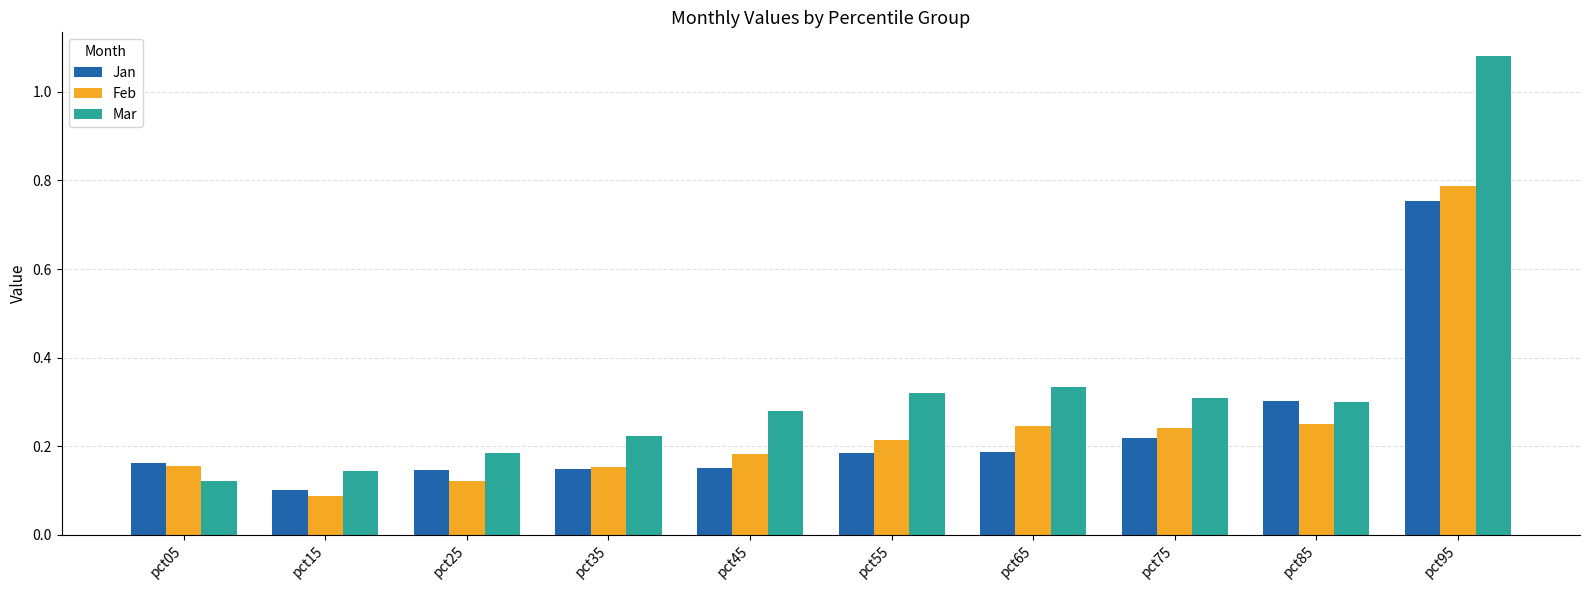

At which label is Feb closest to 0?

pct15